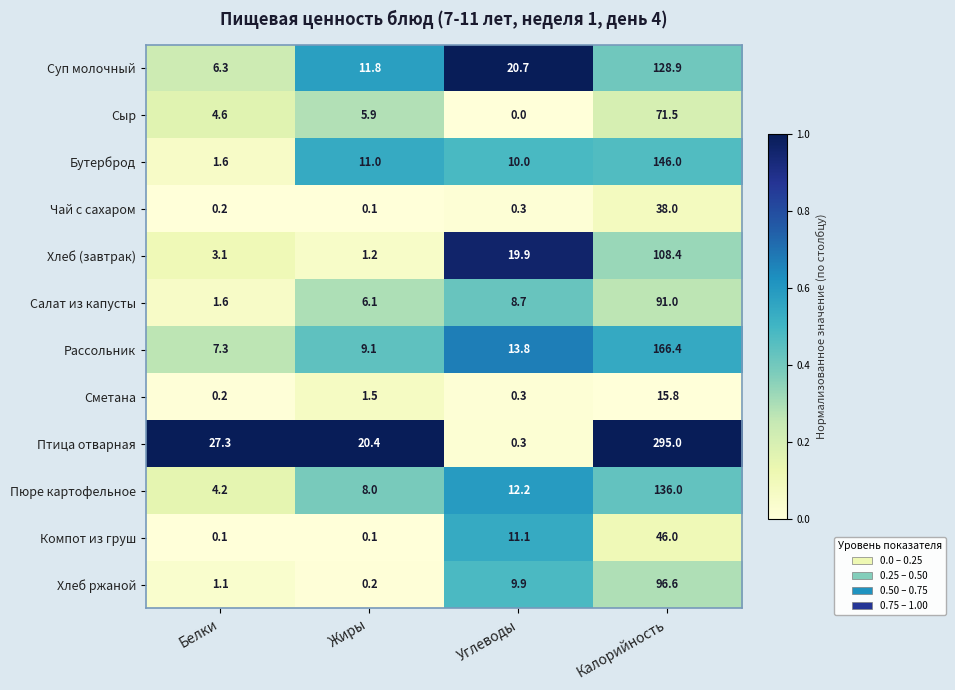

At which category is the sum across all series the highest?

Калорийность